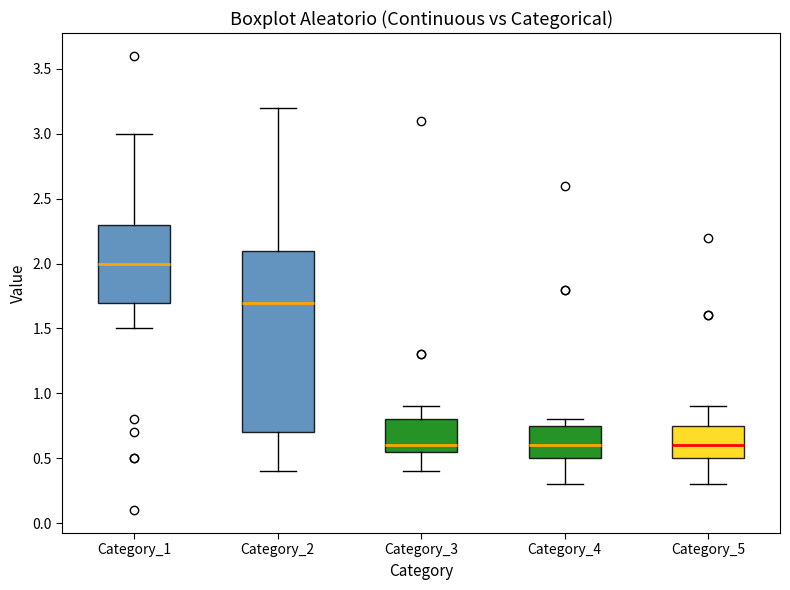

Reading left to right, read every box against the y-axis: the position of its median line, the range the box covers, and the ends of its whiskers. The values are not printed on the chart, so give them approximately, as read against the axis.

Category_1: median 2.00, box 1.70 to 2.30, whiskers 1.50 to 3.00
Category_2: median 1.70, box 0.70 to 2.10, whiskers 0.40 to 3.20
Category_3: median 0.60, box 0.55 to 0.80, whiskers 0.40 to 0.90
Category_4: median 0.60, box 0.50 to 0.75, whiskers 0.30 to 0.80
Category_5: median 0.60, box 0.50 to 0.75, whiskers 0.30 to 0.90